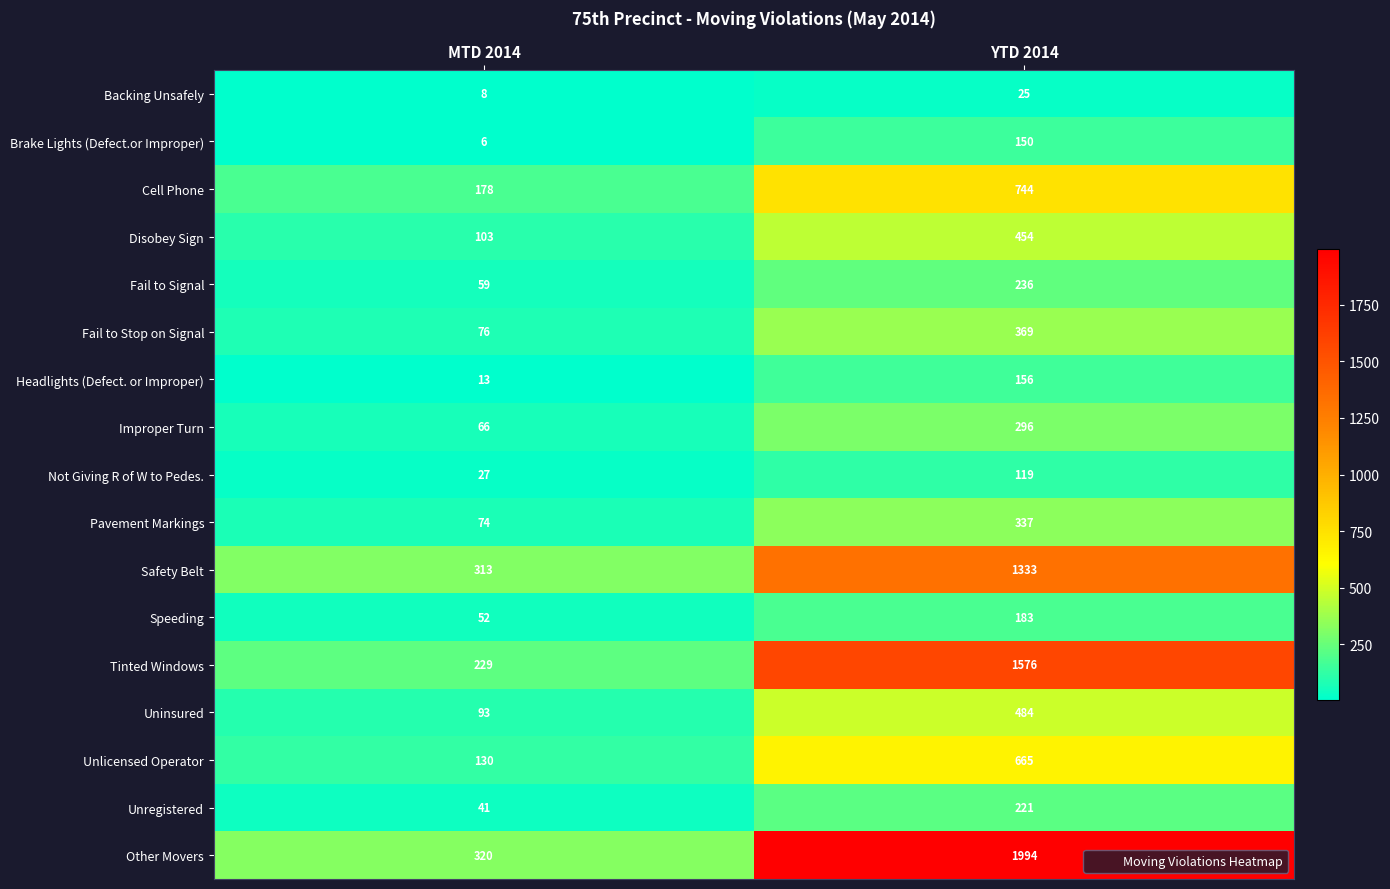

Which series has the largest total across all categories?

Other Movers